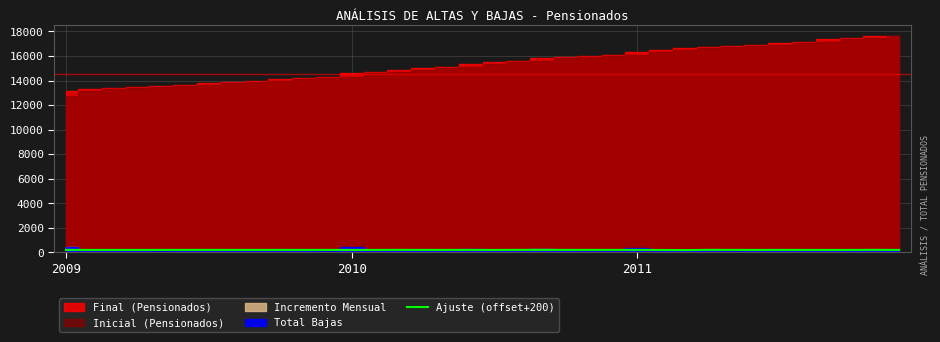

Which has a higher value, 7 or 4?

7